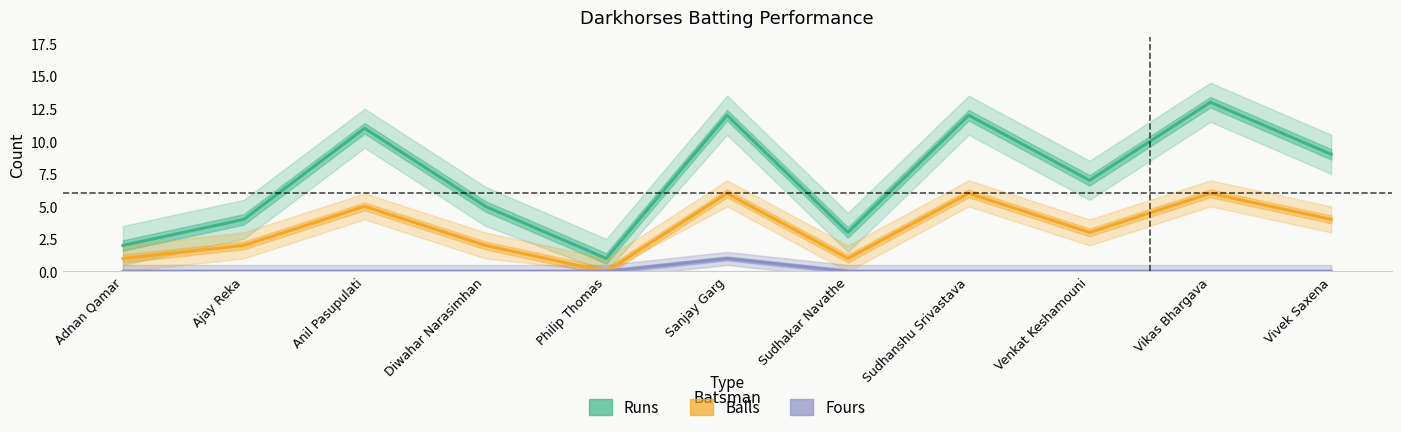

What value does the Runs series have at Vikas Bhargava?

13